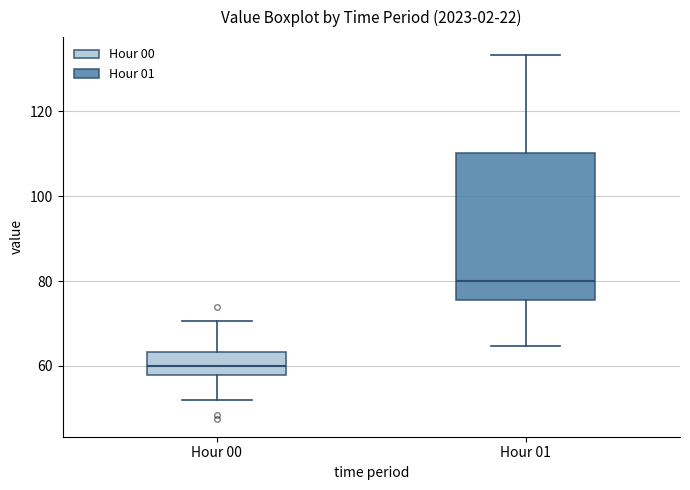

Which box's median line is the highest?

Hour 01